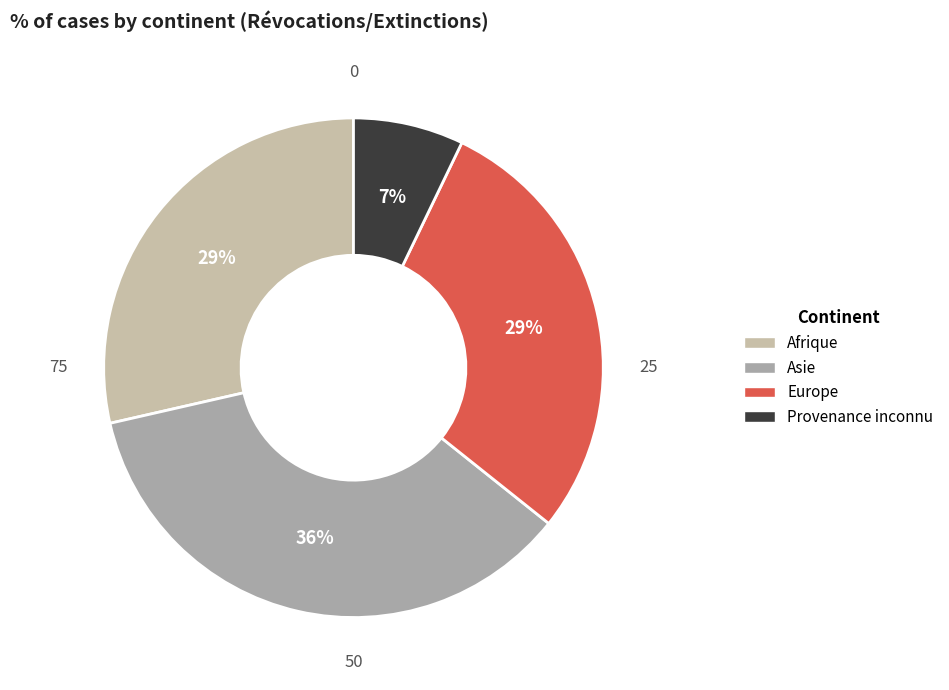

Does Provenance inconnu represent more than half of the total?

No